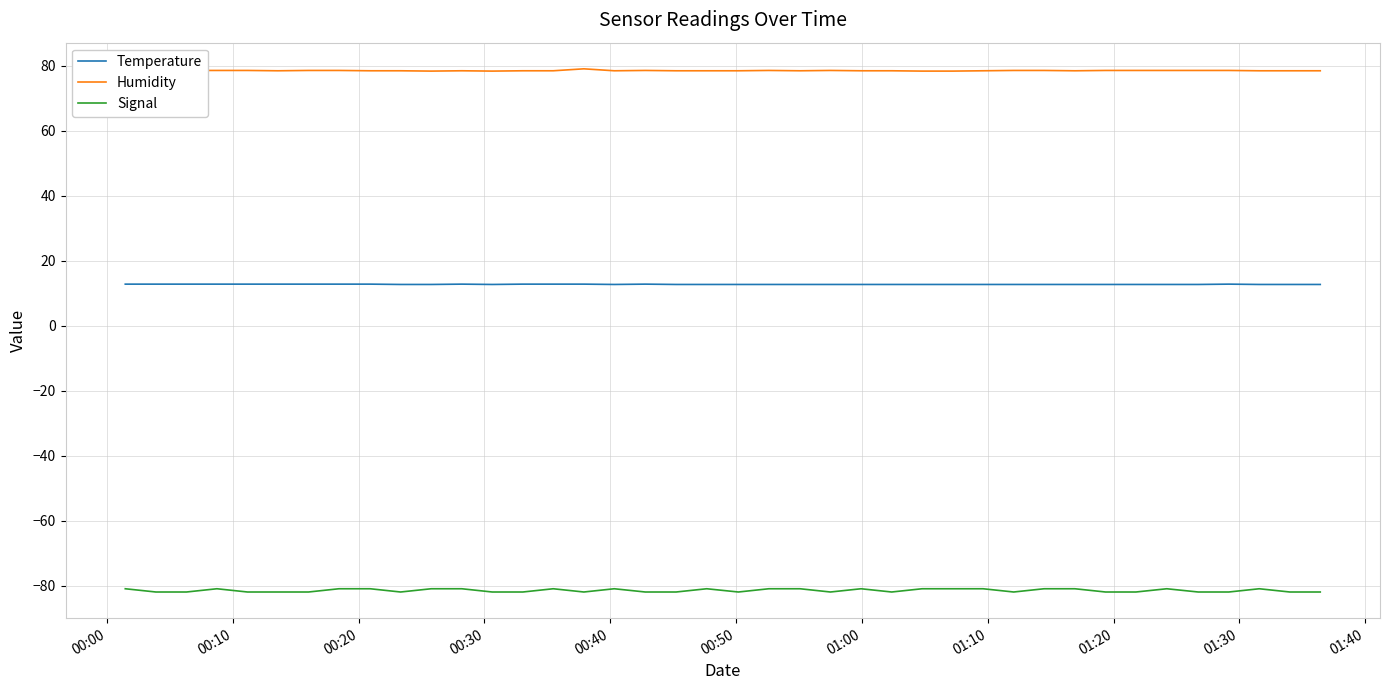

Rank the series by their average value, from highest to lowest.

Humidity, Temperature, Signal